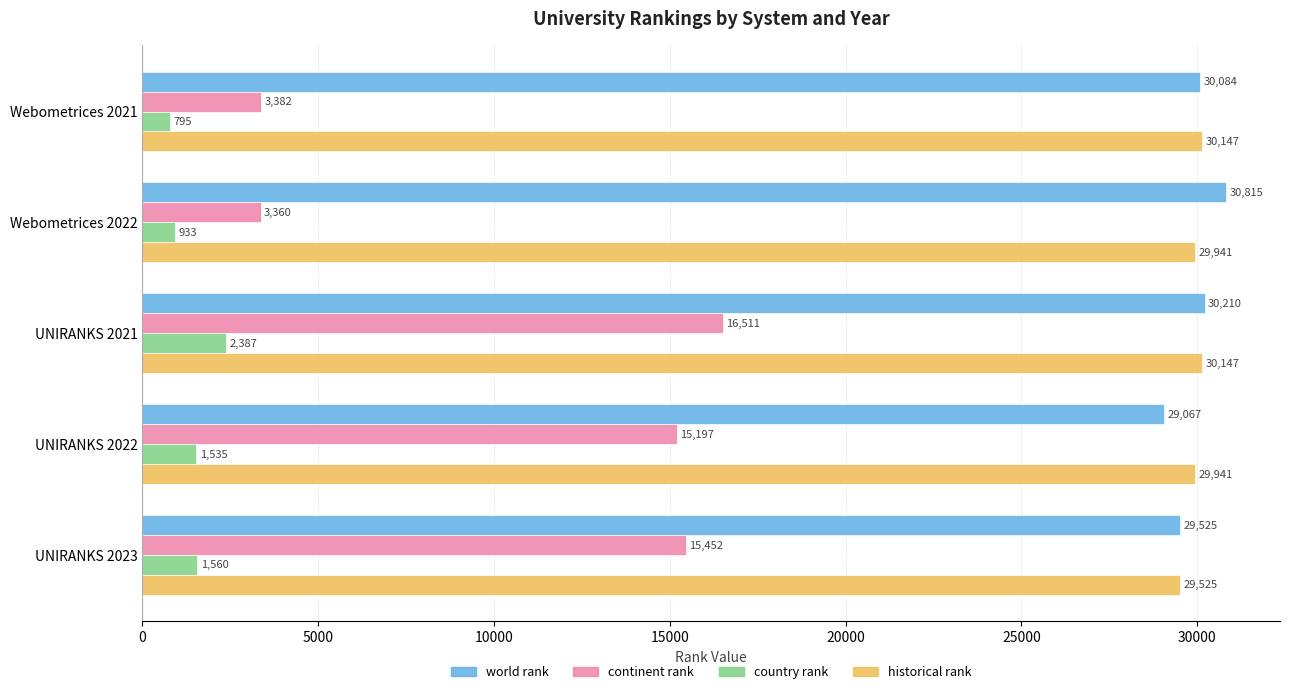

What is the total value across all series at UNIRANKS 2023?

76062